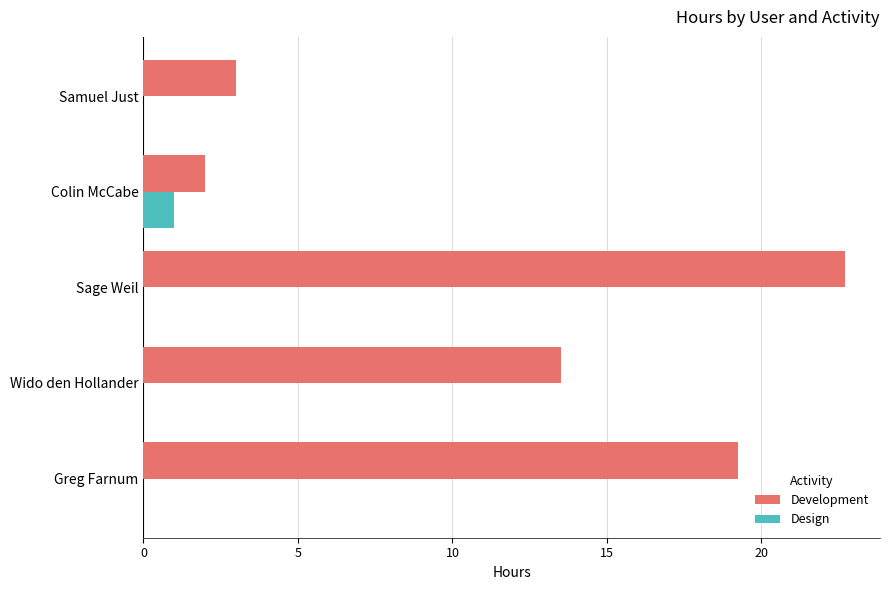

What are all the series names shown in the legend?

Development, Design